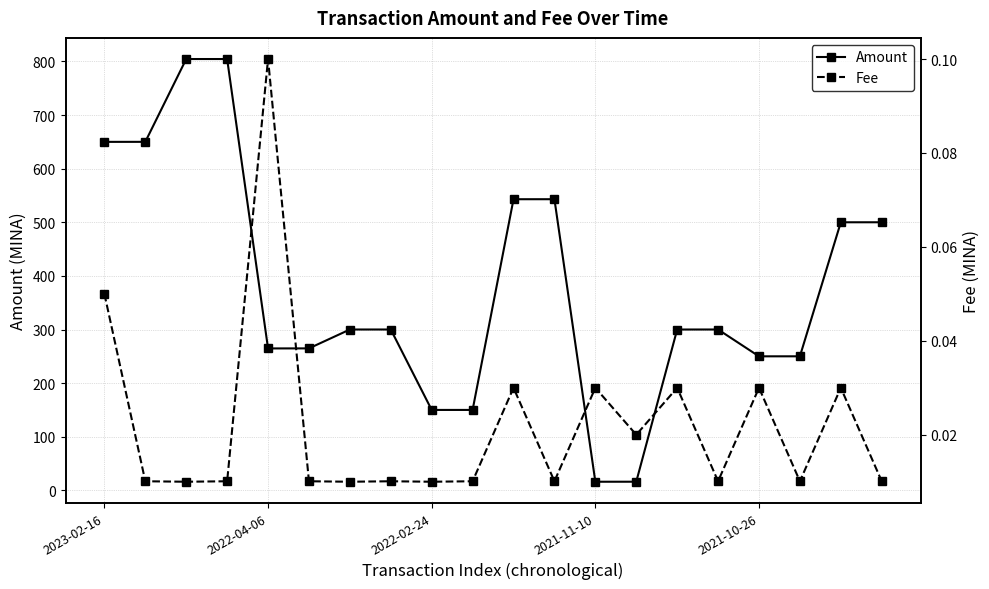

List the series in order of their overall mean, highest first.

Amount, Fee